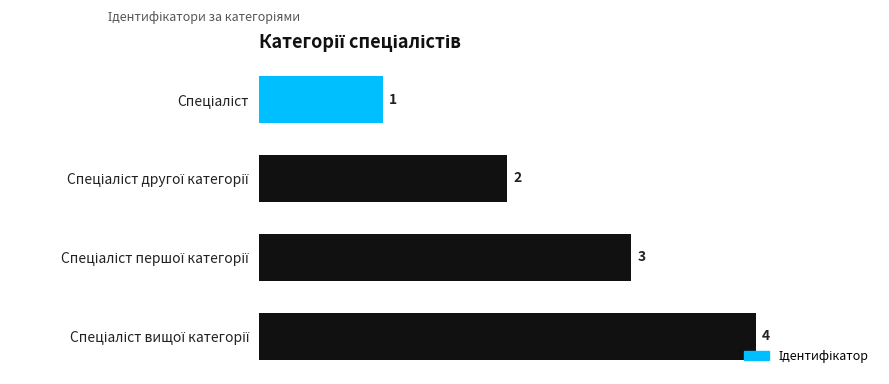

Does the chart contain any negative values?

No